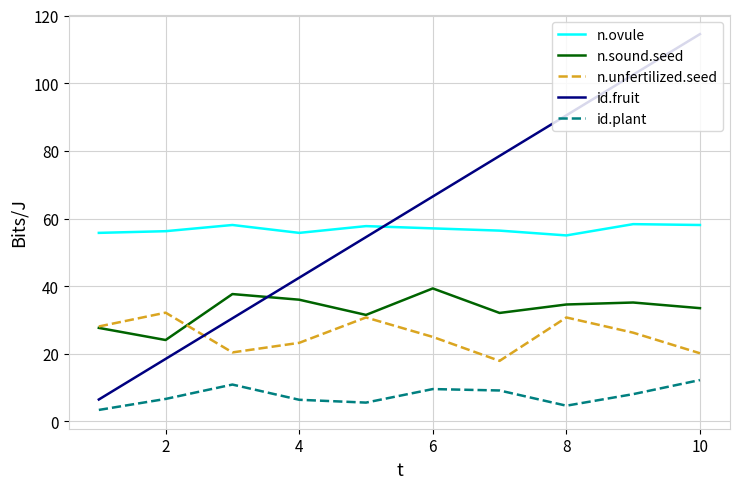

True or false: id.plant and id.fruit intersect in this chart.

False